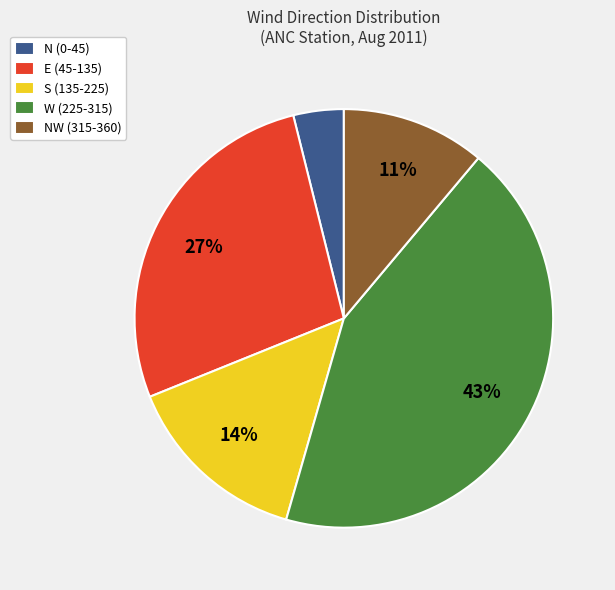

To the nearest percent, what is the difference between the largest and smallest slice percentages?

39%